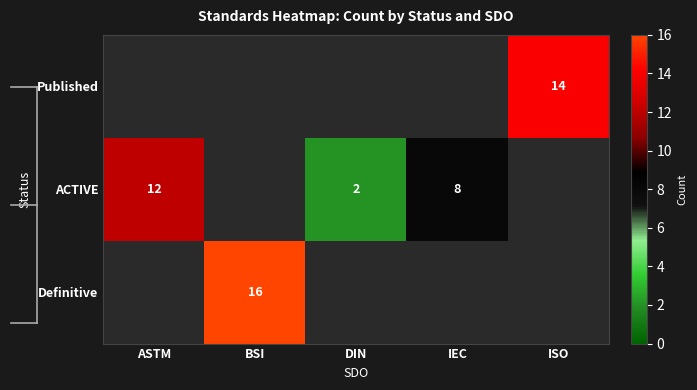

The ACTIVE series shows 8 at IEC. True or false?

True